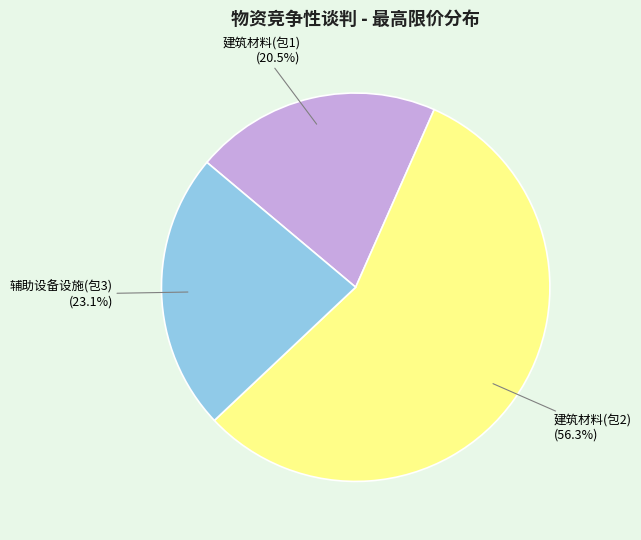

To the nearest percent, what is the combined percentage of 建筑材料(包1) and 建筑材料(包2)?

77%